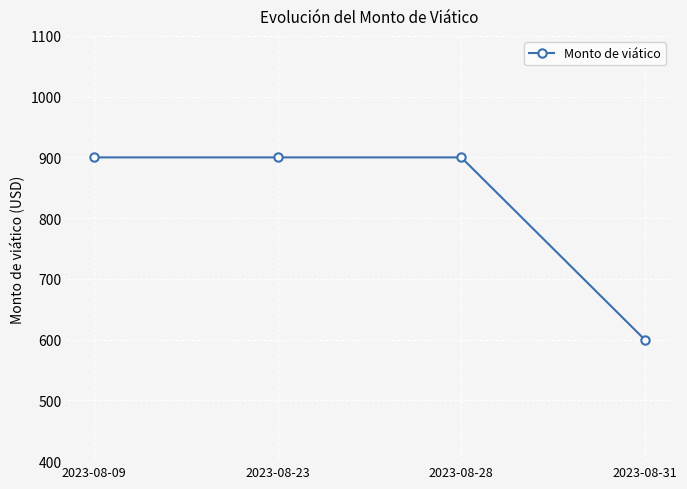

What is the minimum value shown in the chart?

600